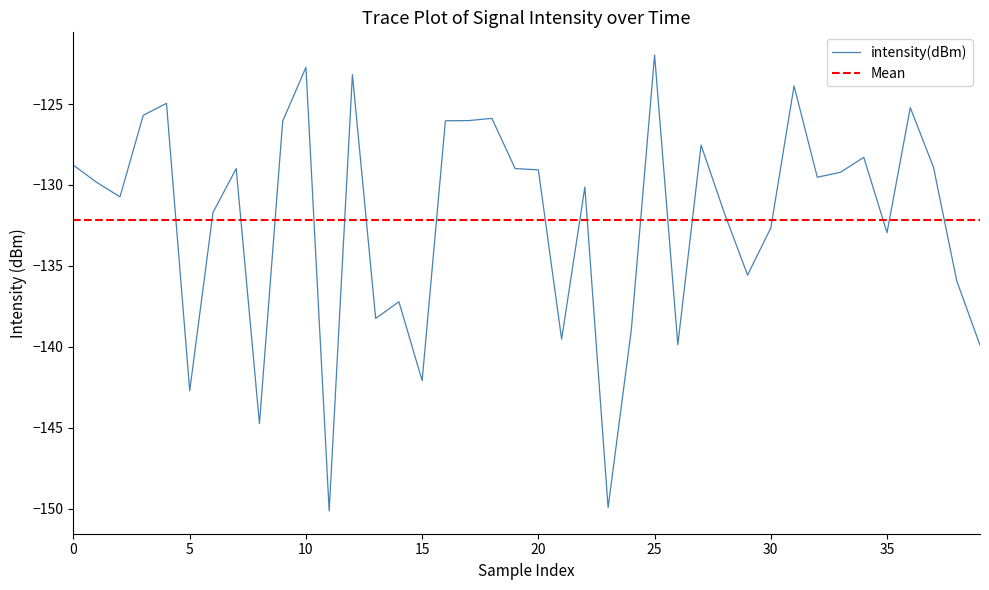

What is the maximum value for intensity(dBm)?

-122.0